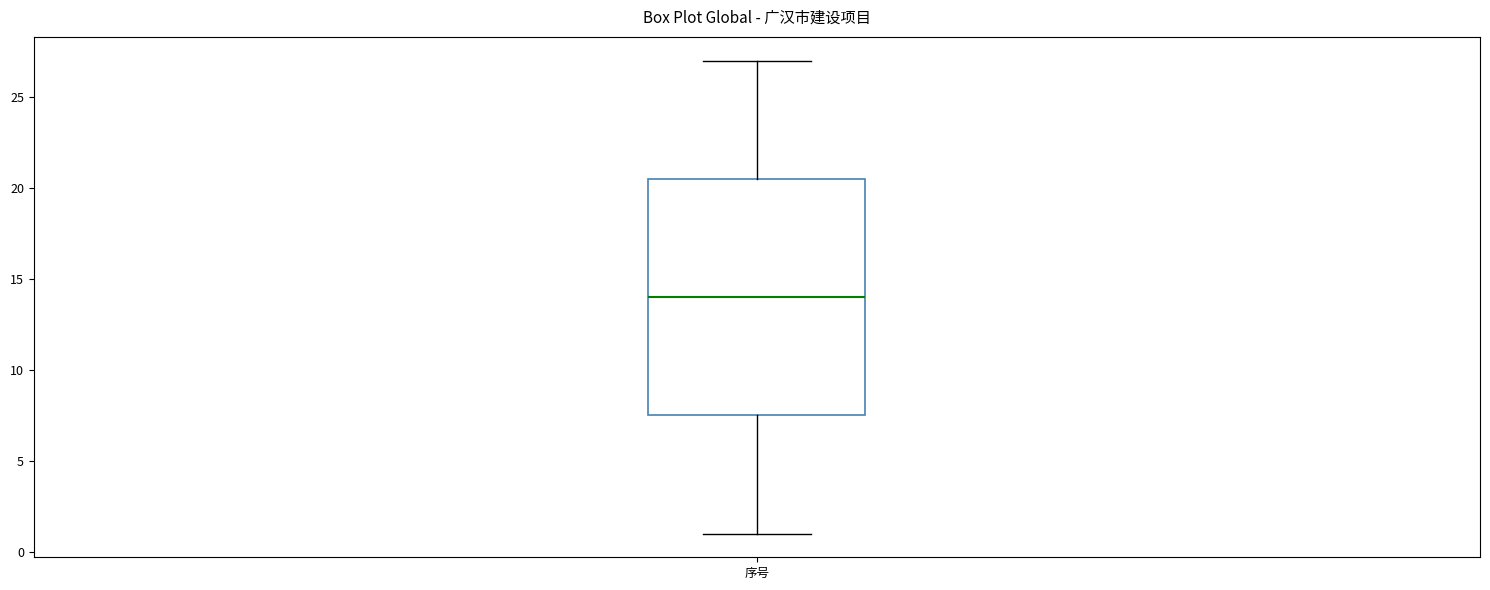

Read this box plot against the y-axis: the position of the median line, the range covered by the box, and the ends of both whiskers. The values are not printed on the chart, so give them approximately, as read against the axis.

median 14.0, box 7.5 to 20.5, whiskers 1.0 to 27.0